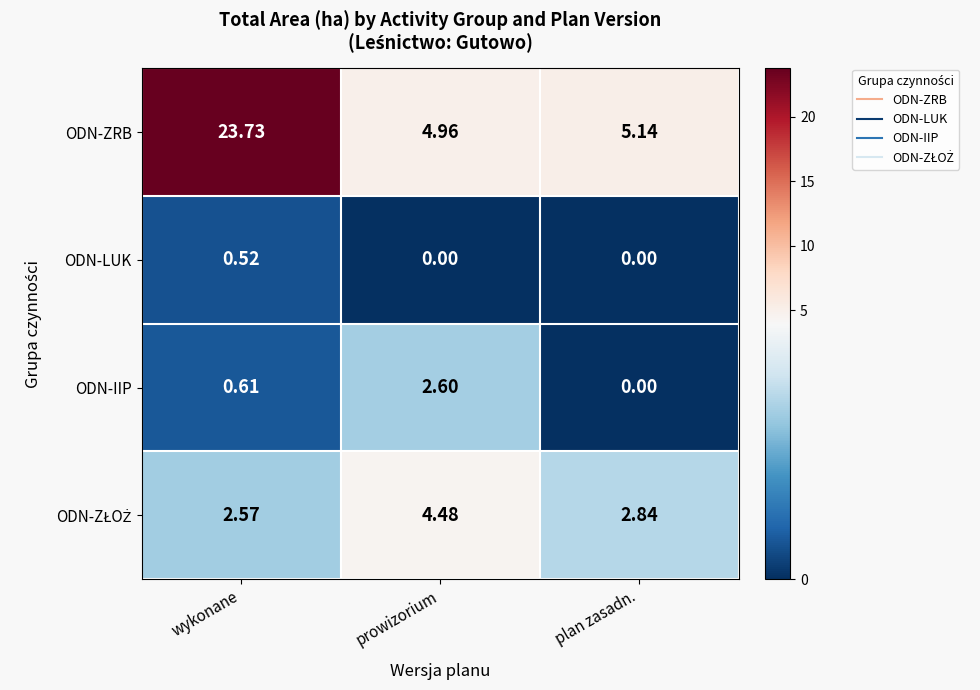

Between wykonane and prowizorium, which series saw the biggest shift?

ODN-ZRB